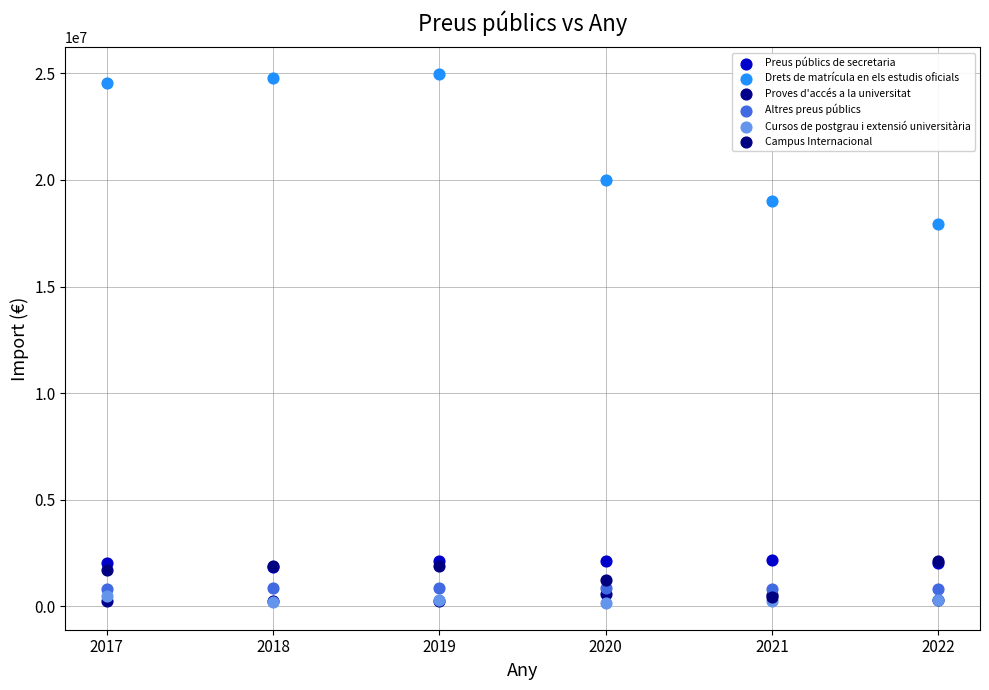

Across all series, what Y value is closest to 12564158?

17950542.8